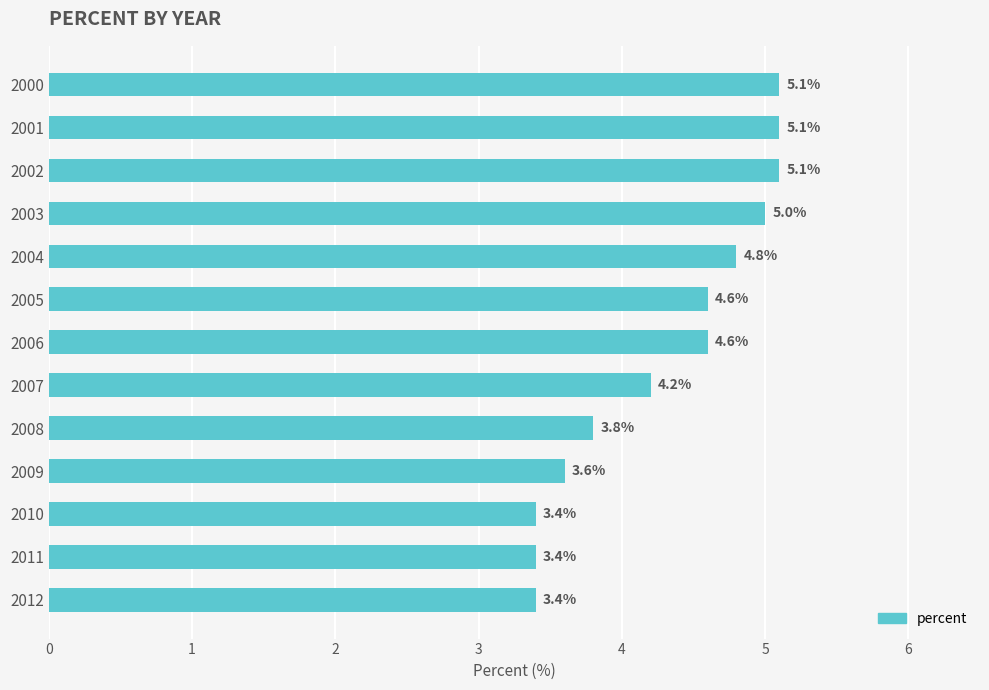

Reading top to bottom, what are all the values shown in this chart?

2000=5.1	2001=5.1	2002=5.1	2003=5.0	2004=4.8	2005=4.6	2006=4.6	2007=4.2	2008=3.8	2009=3.6	2010=3.4	2011=3.4	2012=3.4